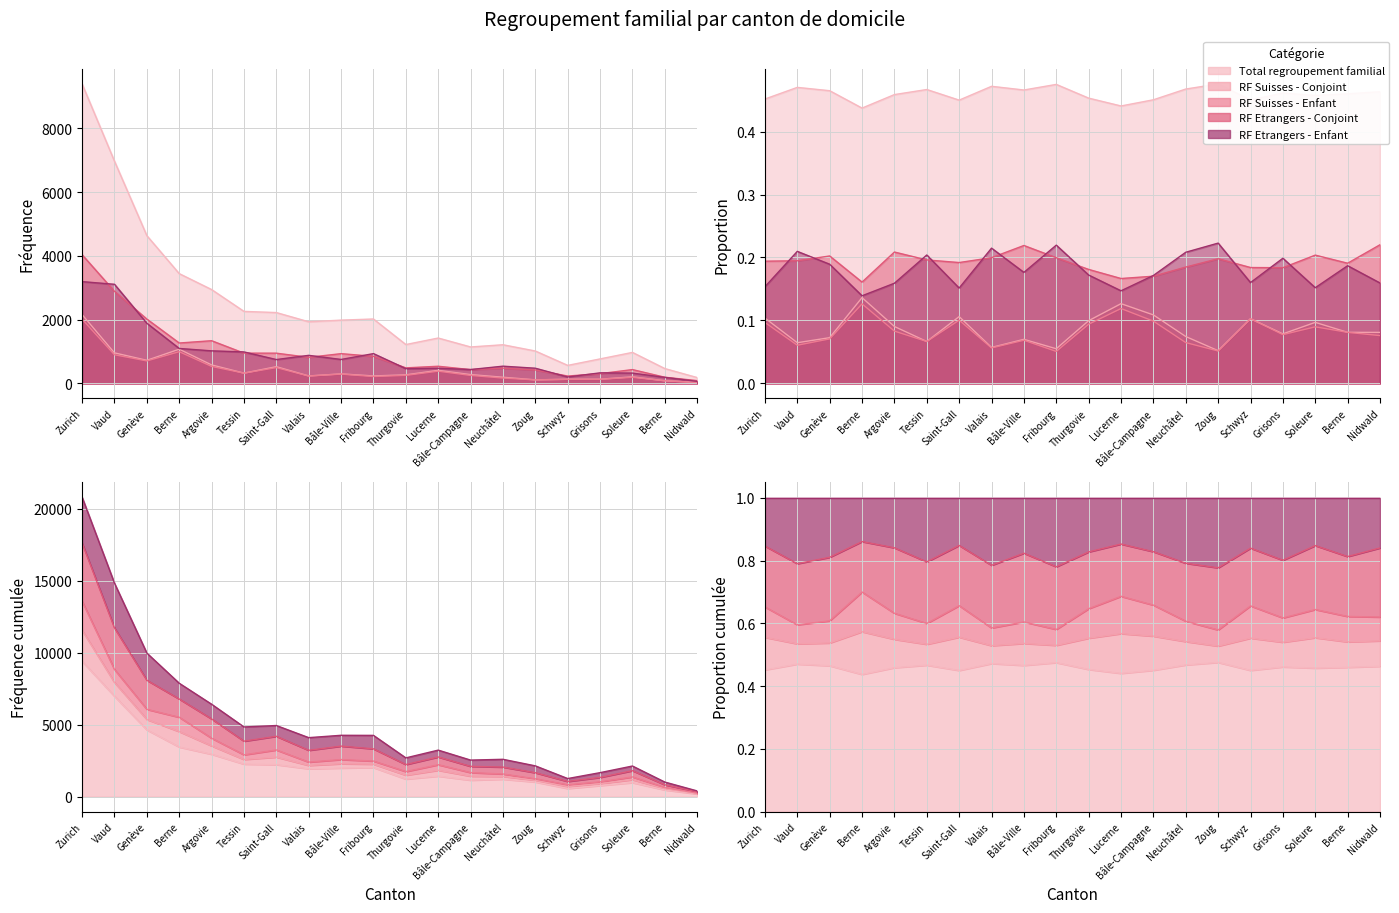

At which category does Total regroupement familial reach its first local peak?

Fribourg